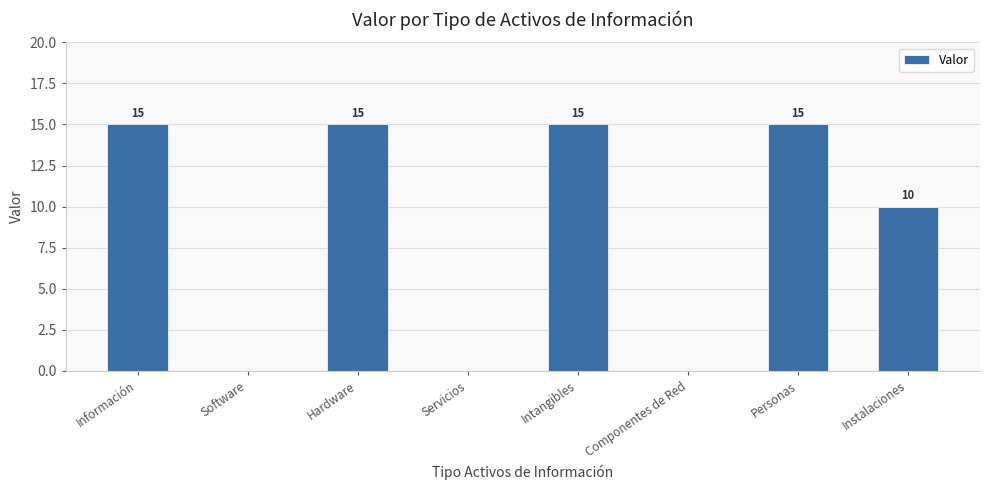

What is the greatest value displayed?

15